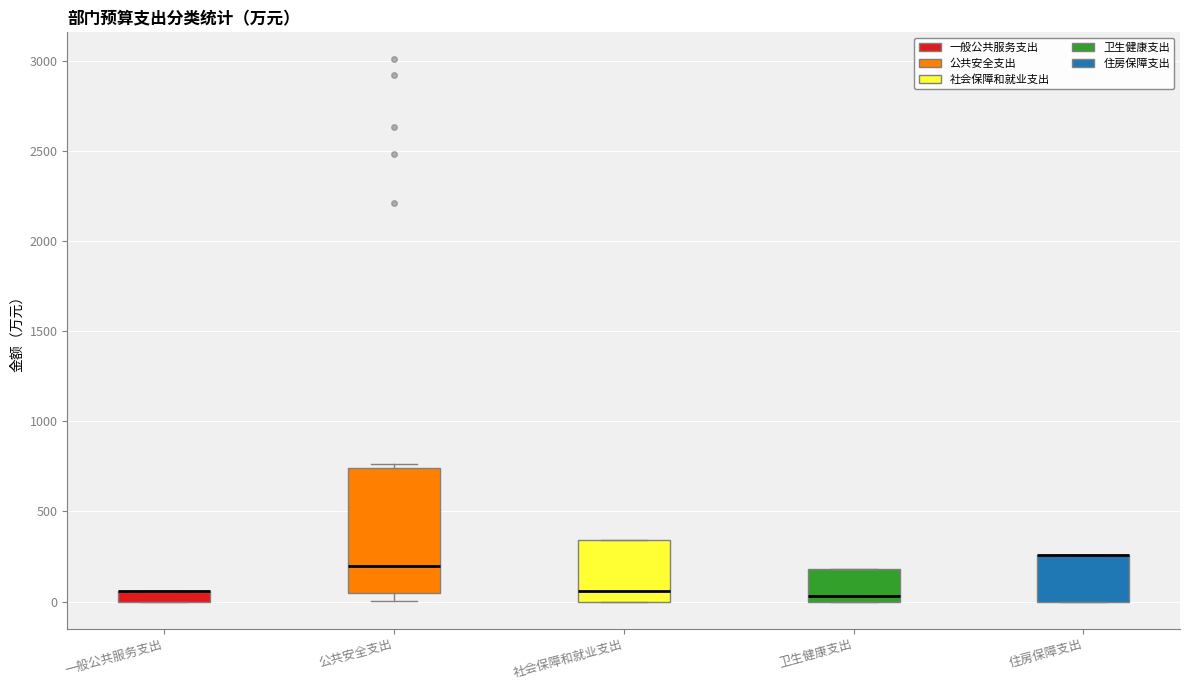

Which box is the tallest, from its lower edge to its upper edge?

公共安全支出